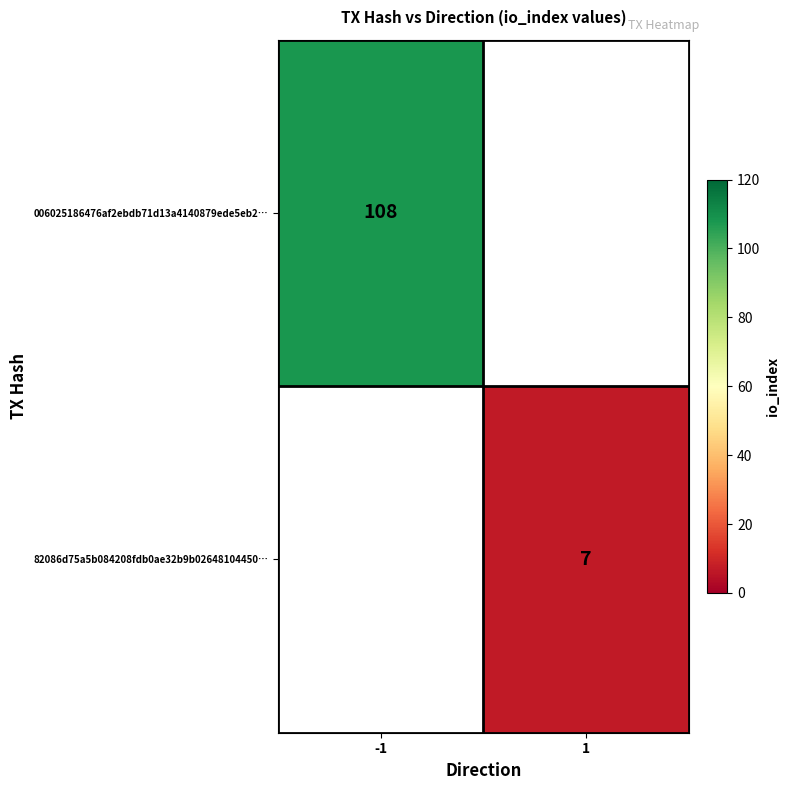

How many categories are shown in the chart?

2